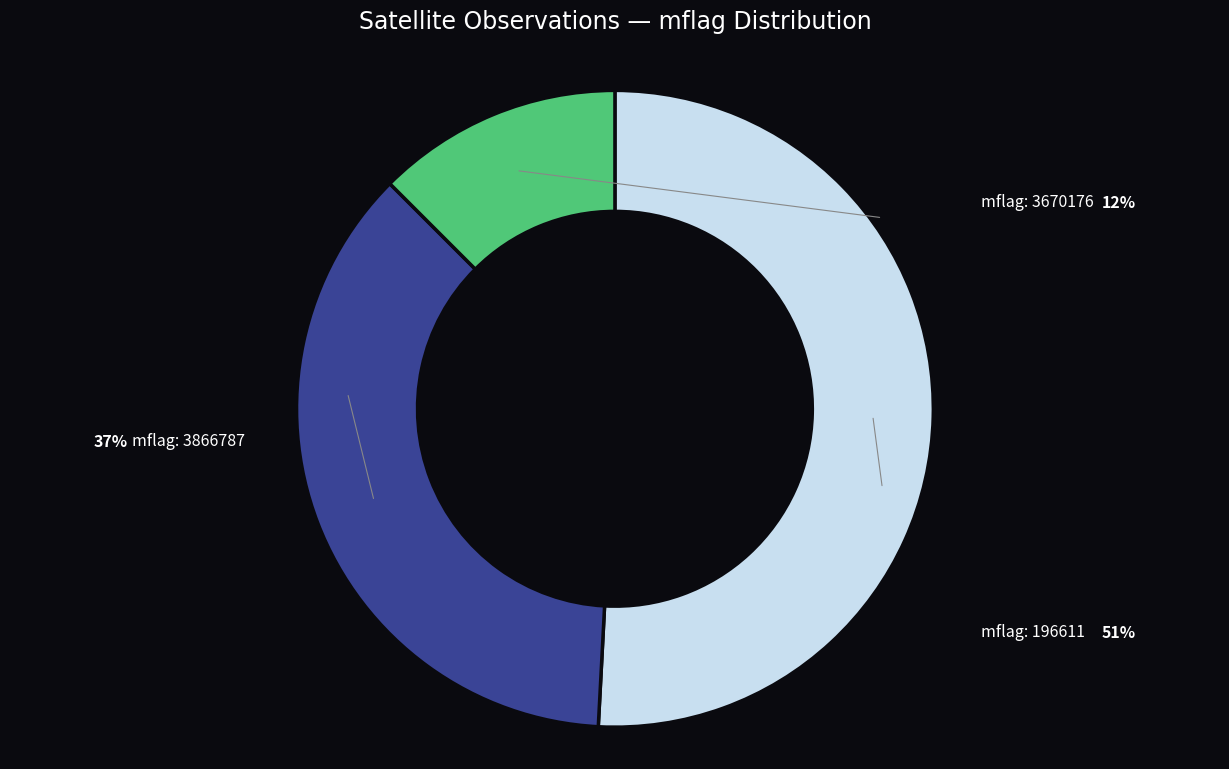

How many segments does this pie chart have?

3